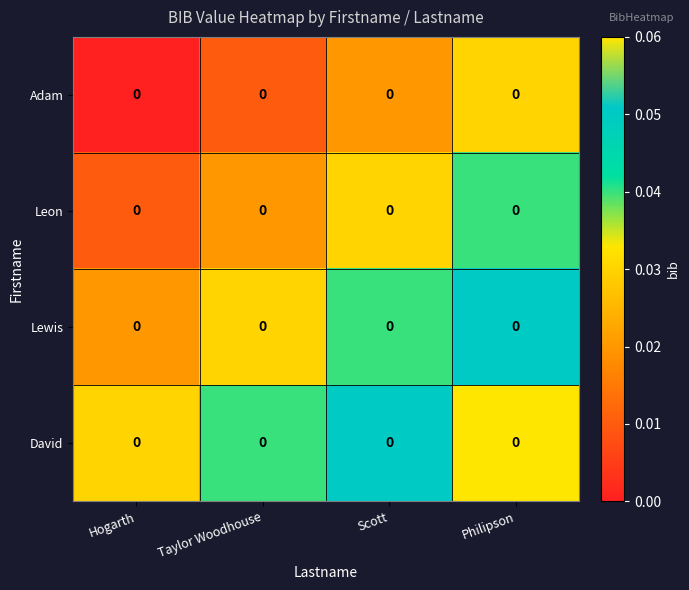

What is the maximum value shown in the chart?

0.1